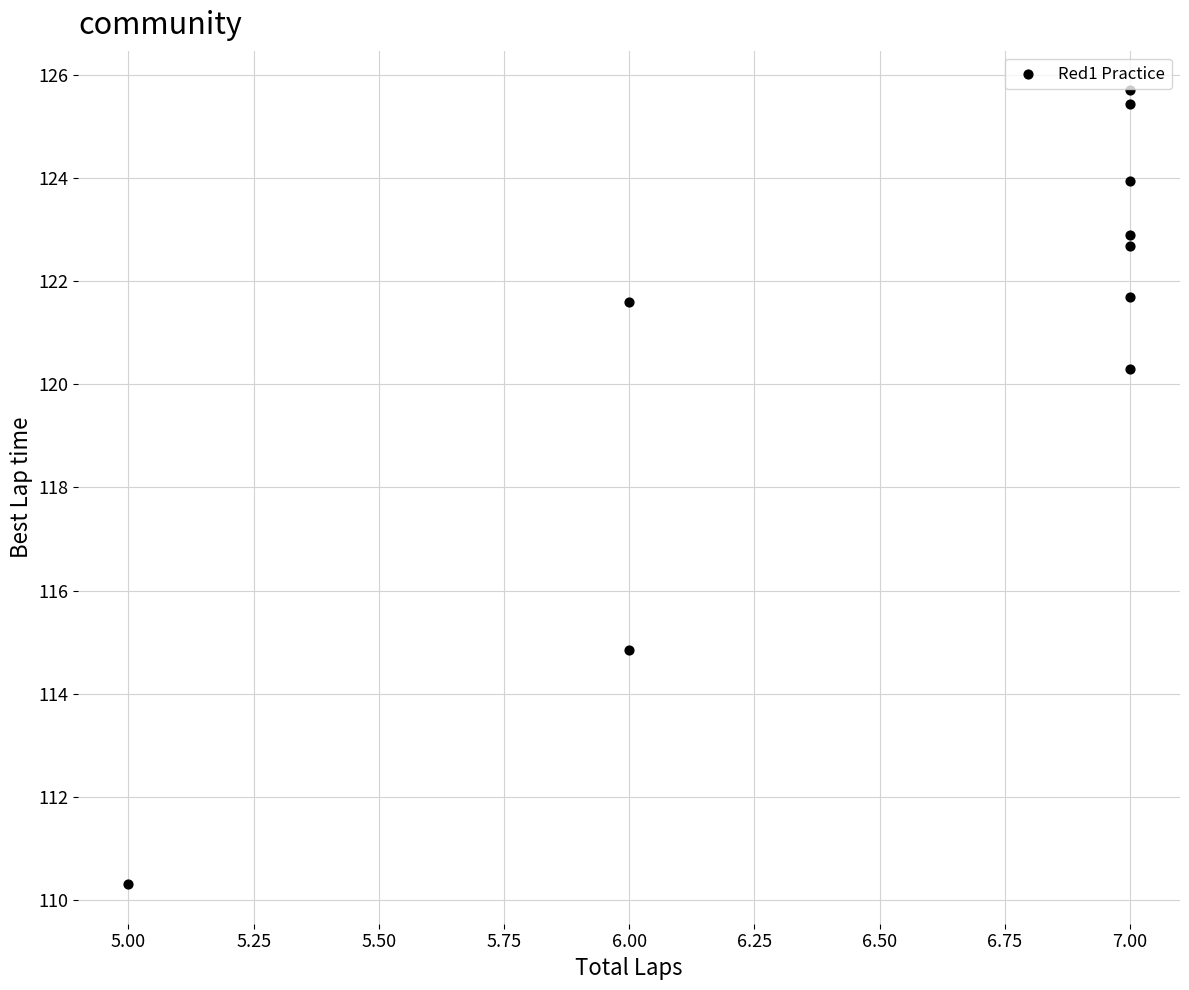

What is the average X value?

6.6